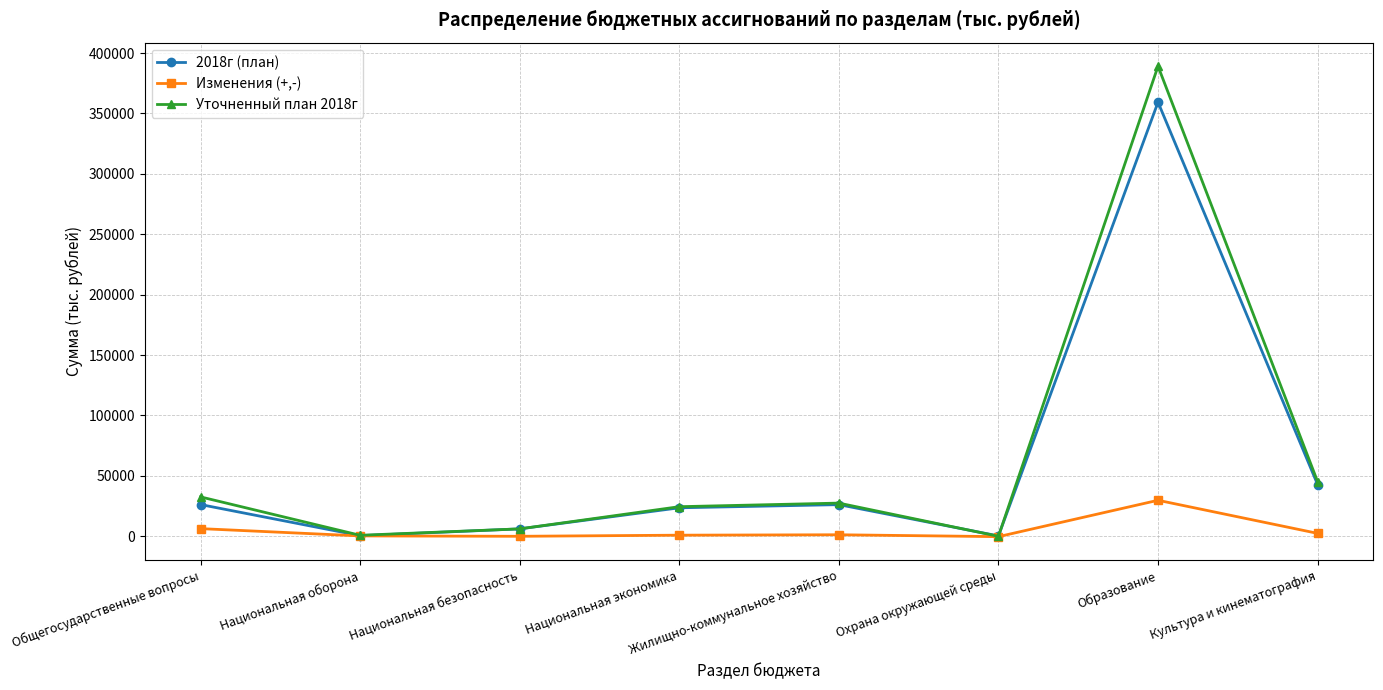

What is the maximum value for 2018г (план)?

359311.2